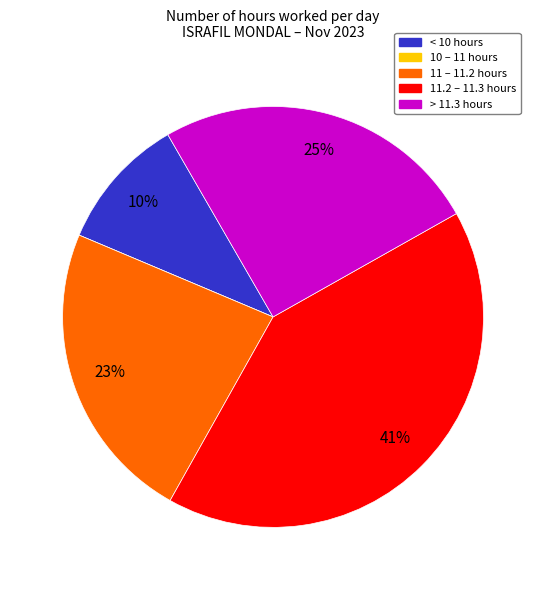

To the nearest percent, what is the average slice percentage?

20%